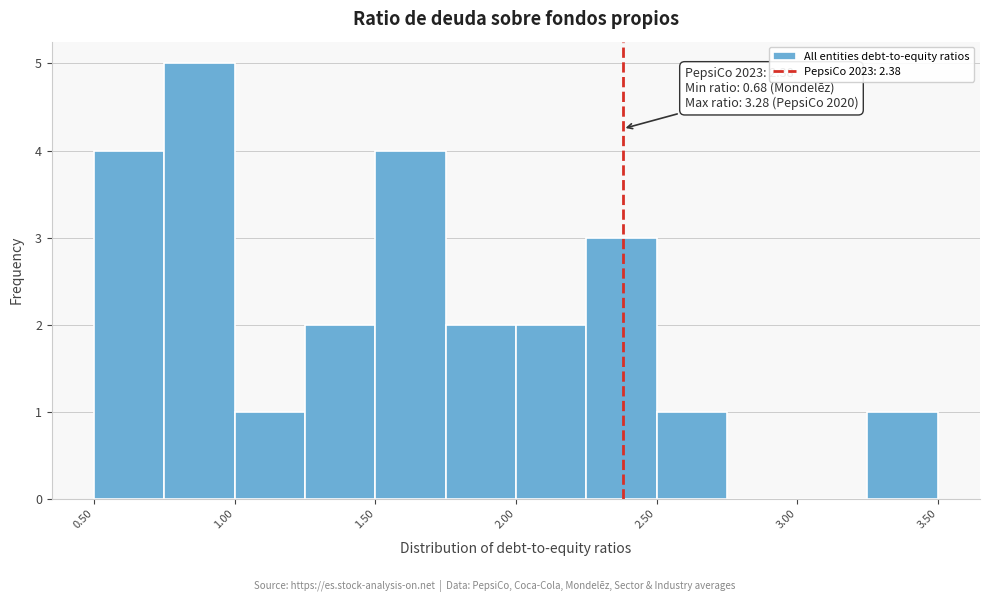

Over which range of the x-axis is the bar tallest?

0.75 to 1.00